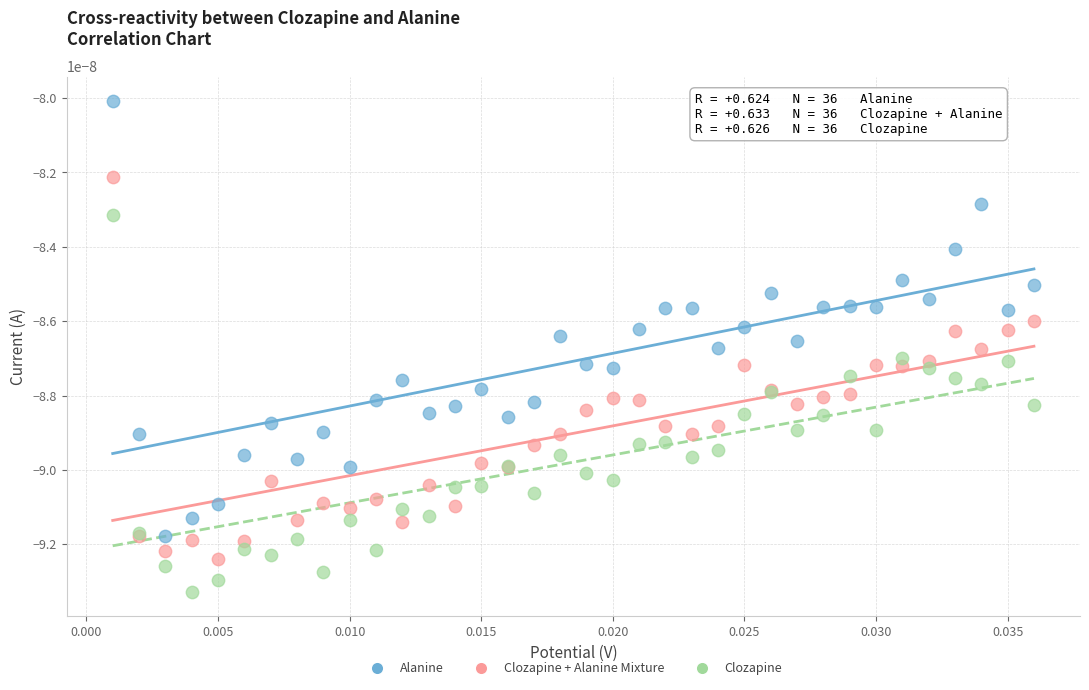

What are all the series names shown in the legend?

Alanine, Clozapine + Alanine Mixture, Clozapine